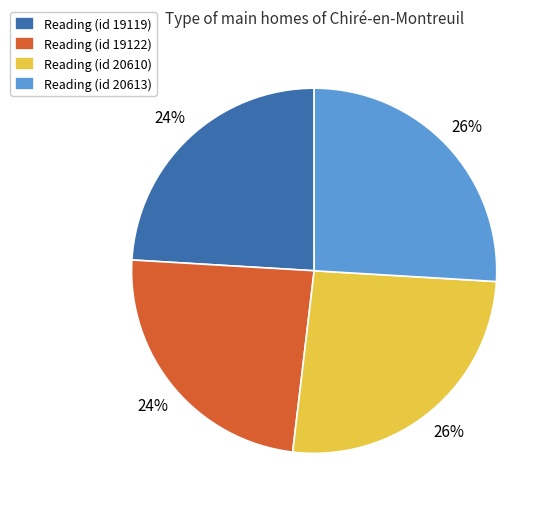

What percentage is the Reading (id 20613) slice, to the nearest percent?

26%